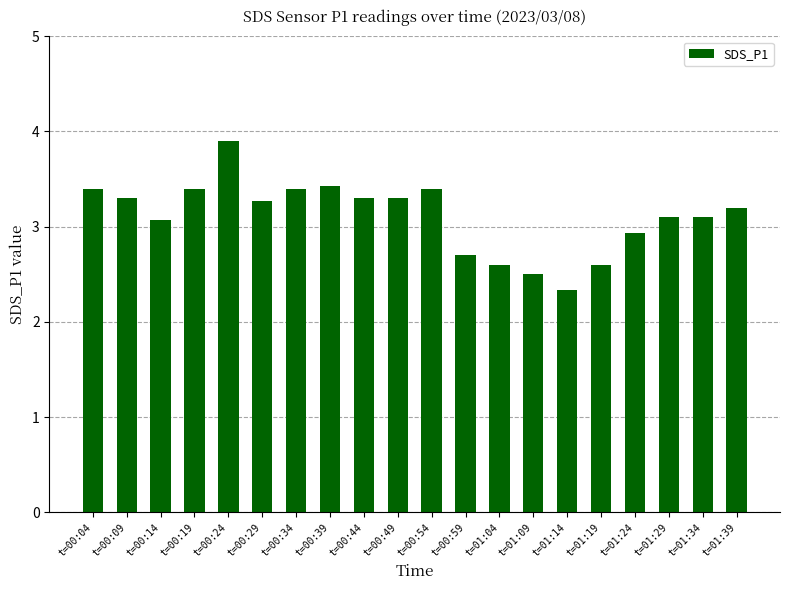

Is it true that the value at t=00:19 is 5.4?

False